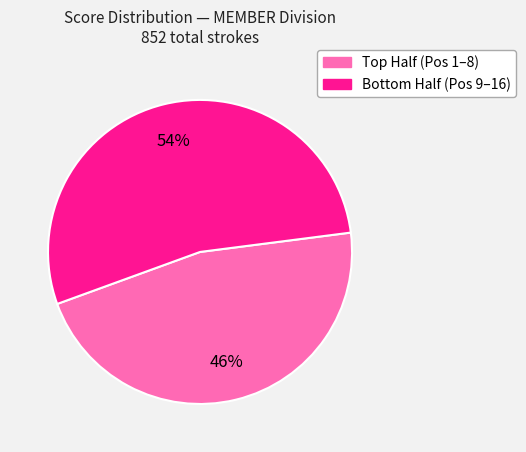

Does any single category account for the majority?

Yes